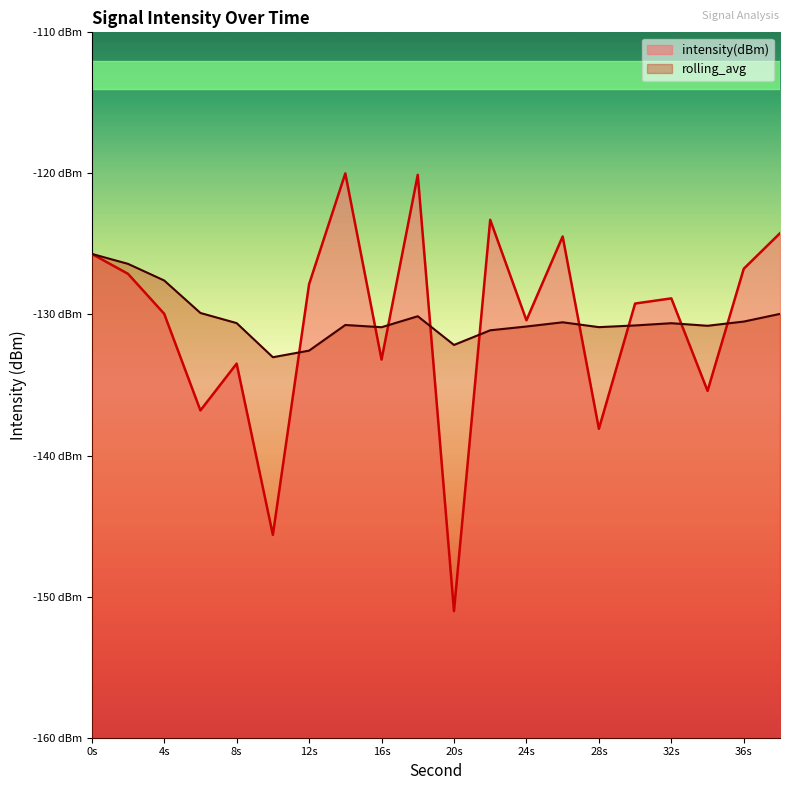

What is the value of the intensity(dBm) point at the 9th from the left?

-133.2